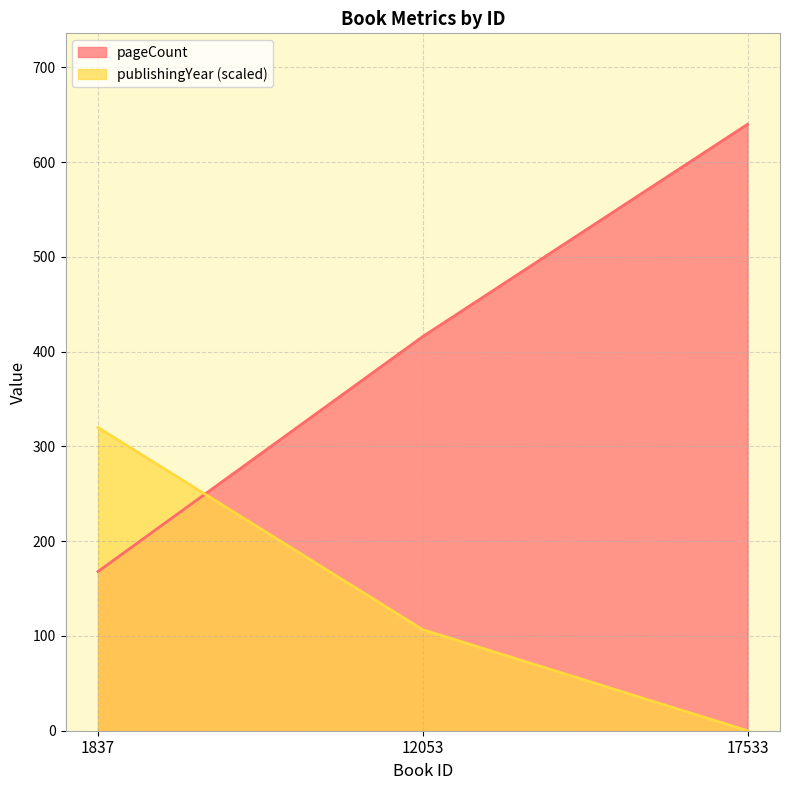

Does the chart display data point markers on the line(s)?

No